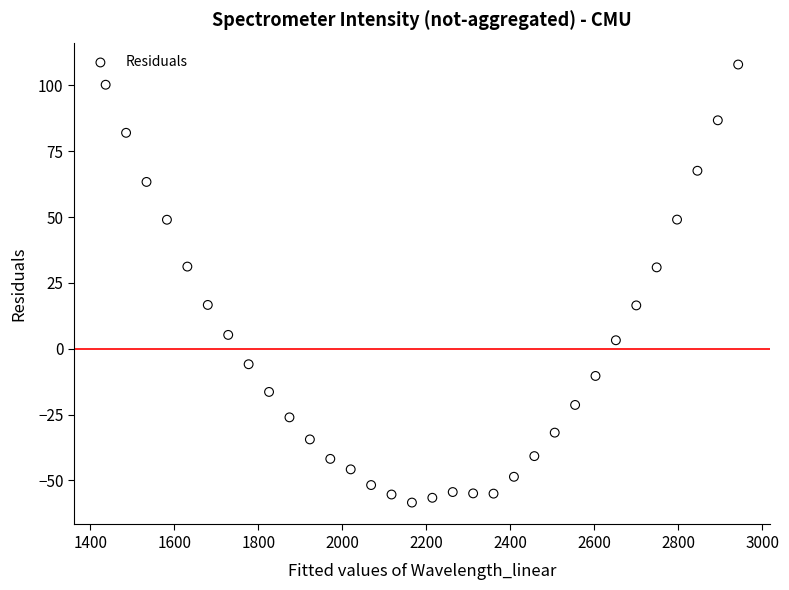

What is the range of Y values (max minus min)?

166.3